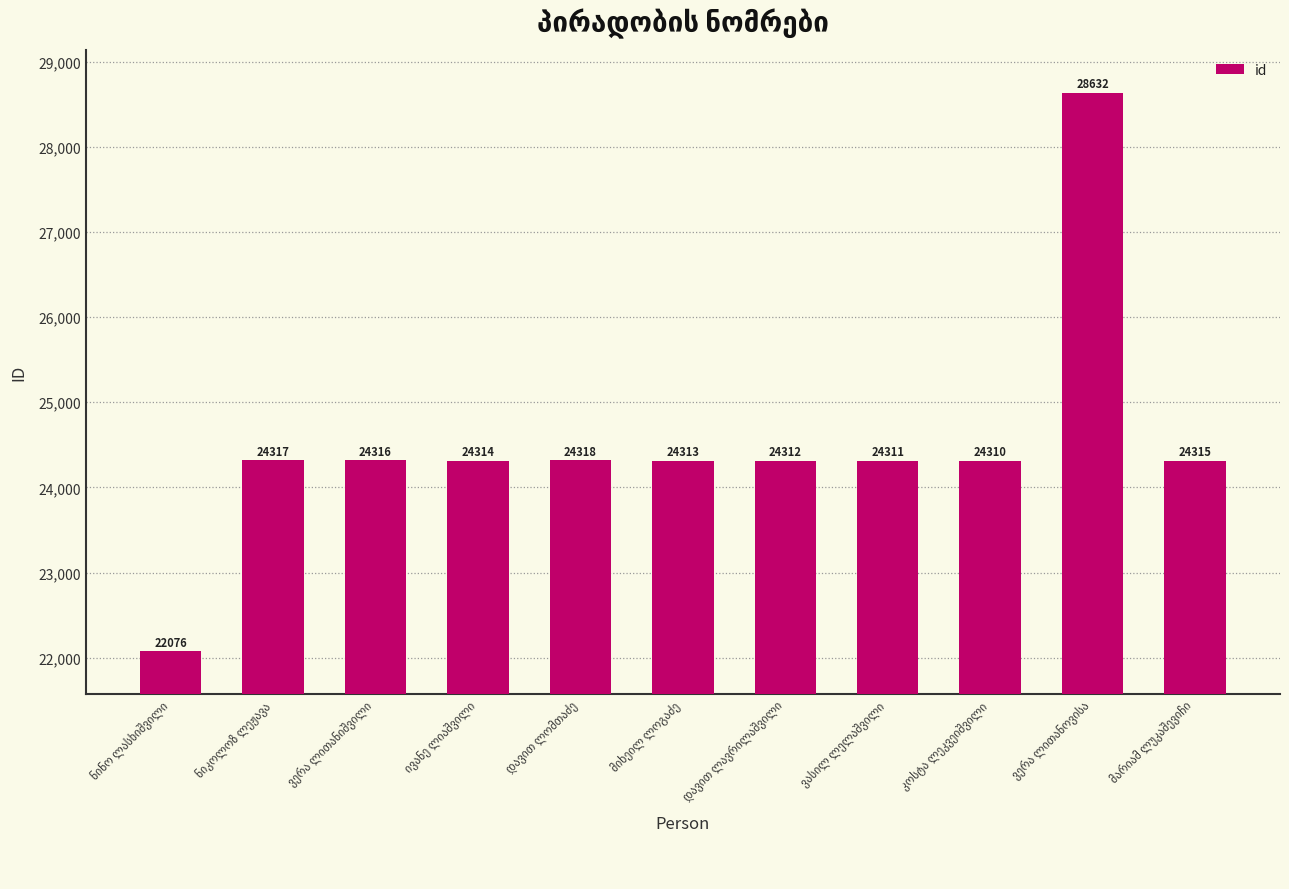

What is the value of the 9th bar from the left?

24310